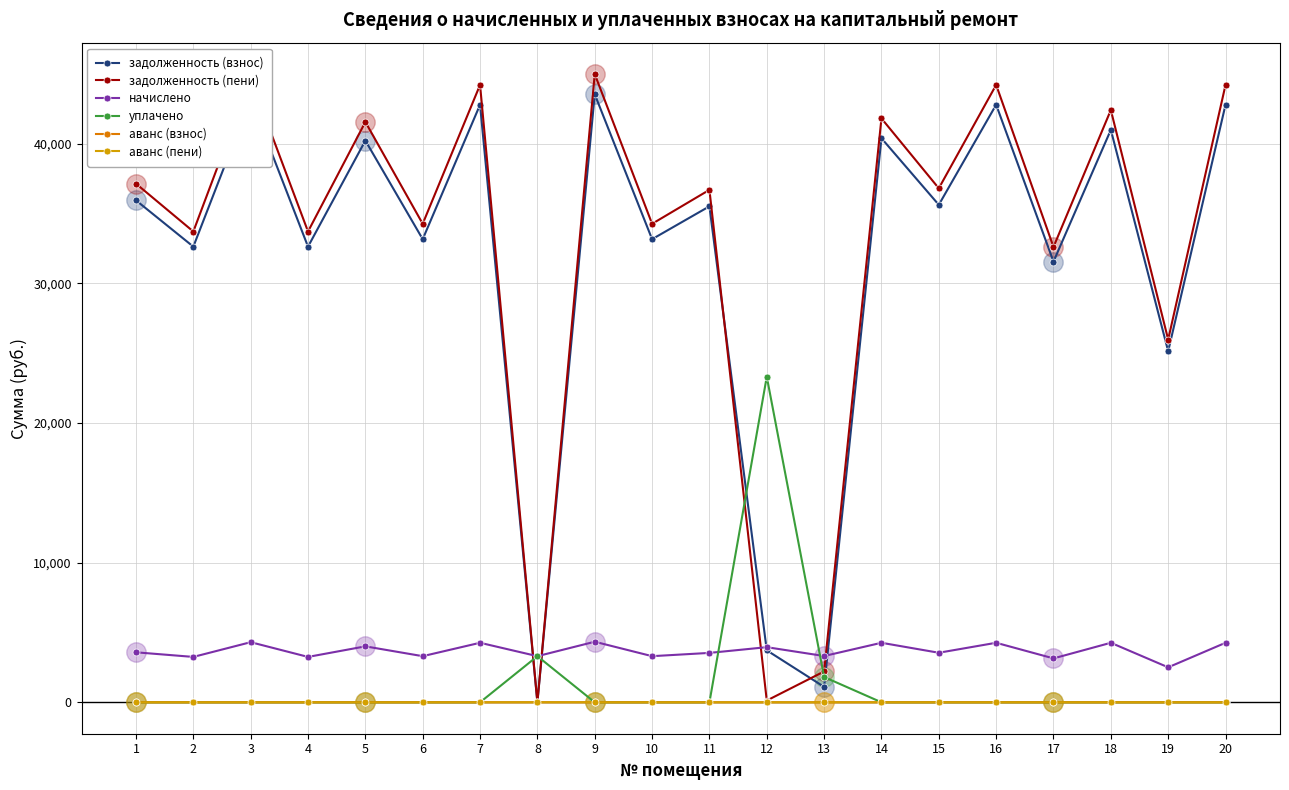

How many data points in начислено are less than 3580?

10